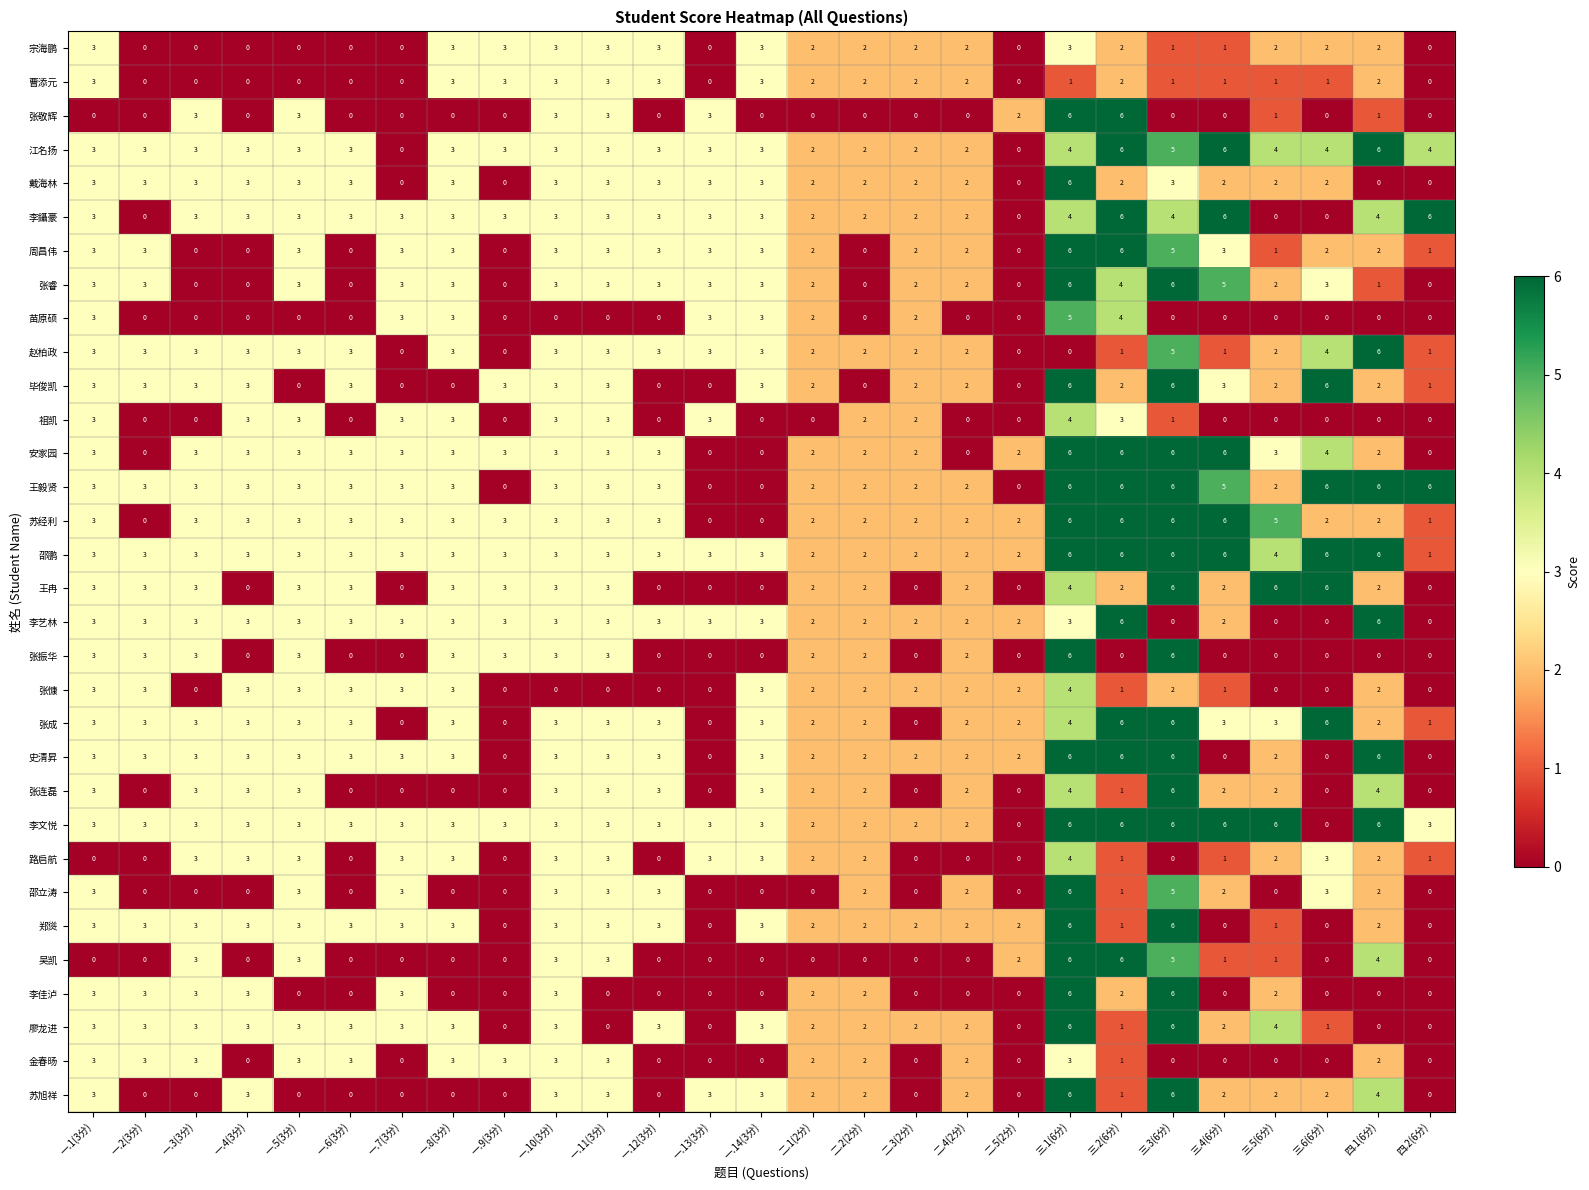

What value does the 廖龙进 series have at 一.1(3分)?

3